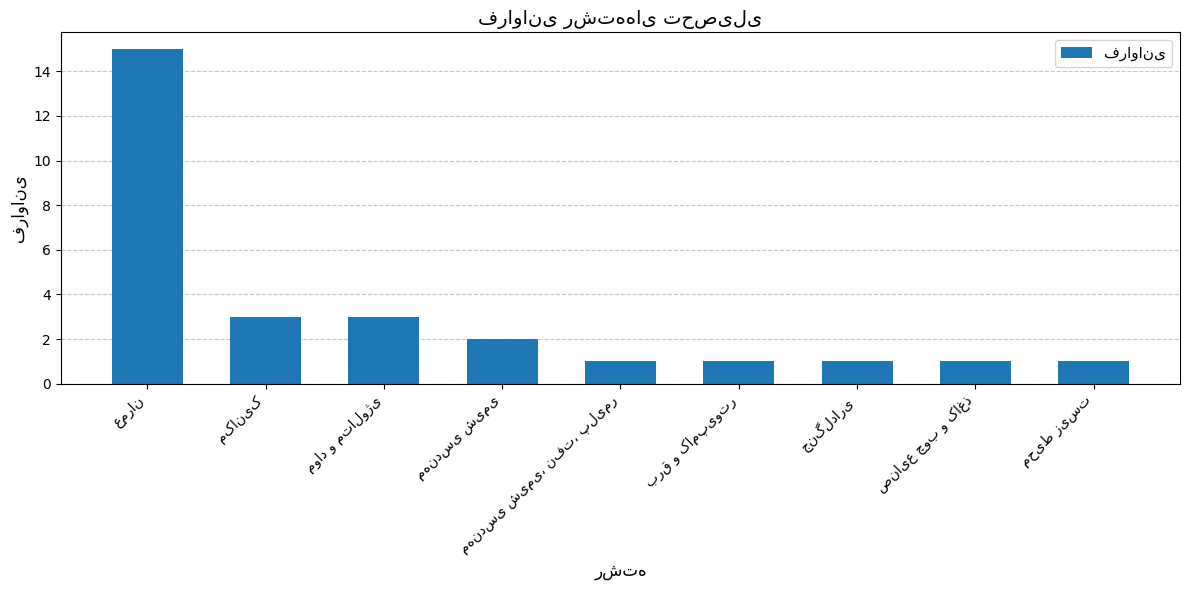

What is the greatest value displayed?

15